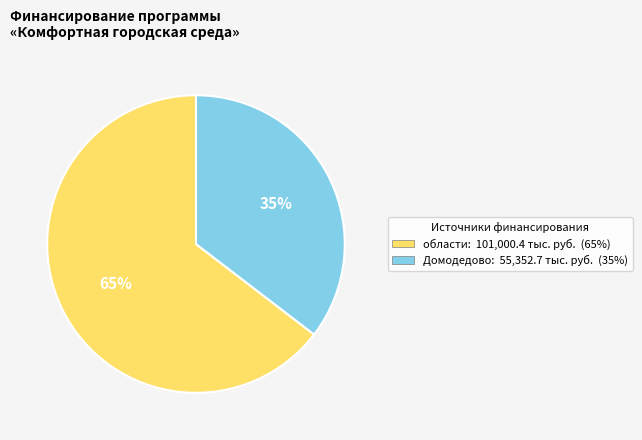

Does any single category account for the majority?

Yes